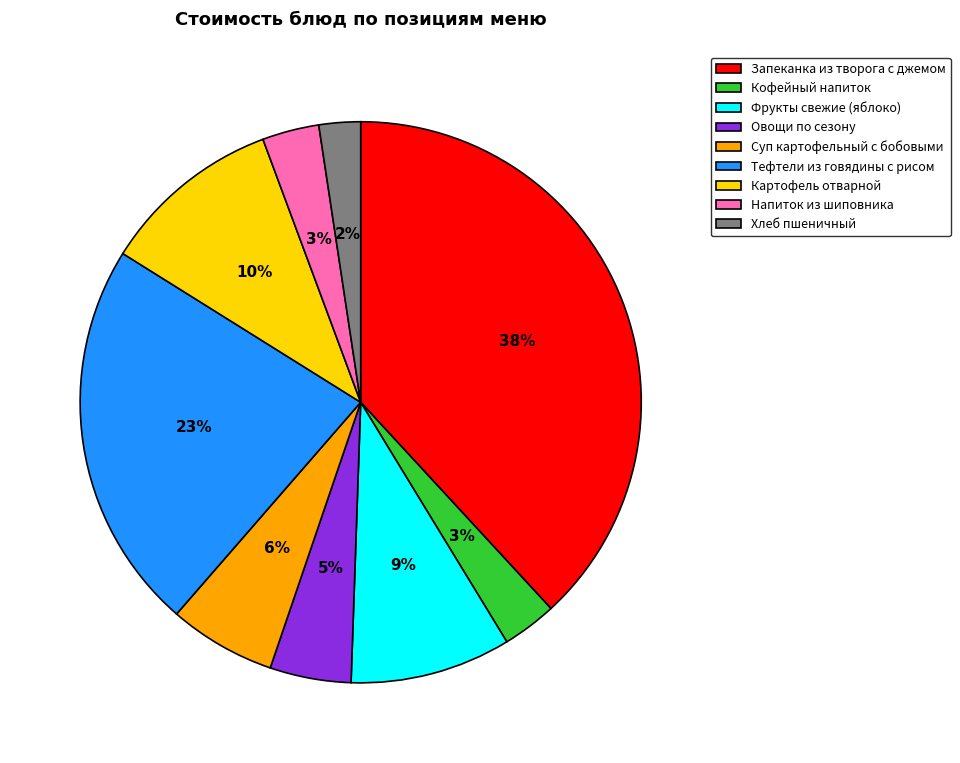

The Овощи по сезону slice represents 16% of the pie. True or false?

False